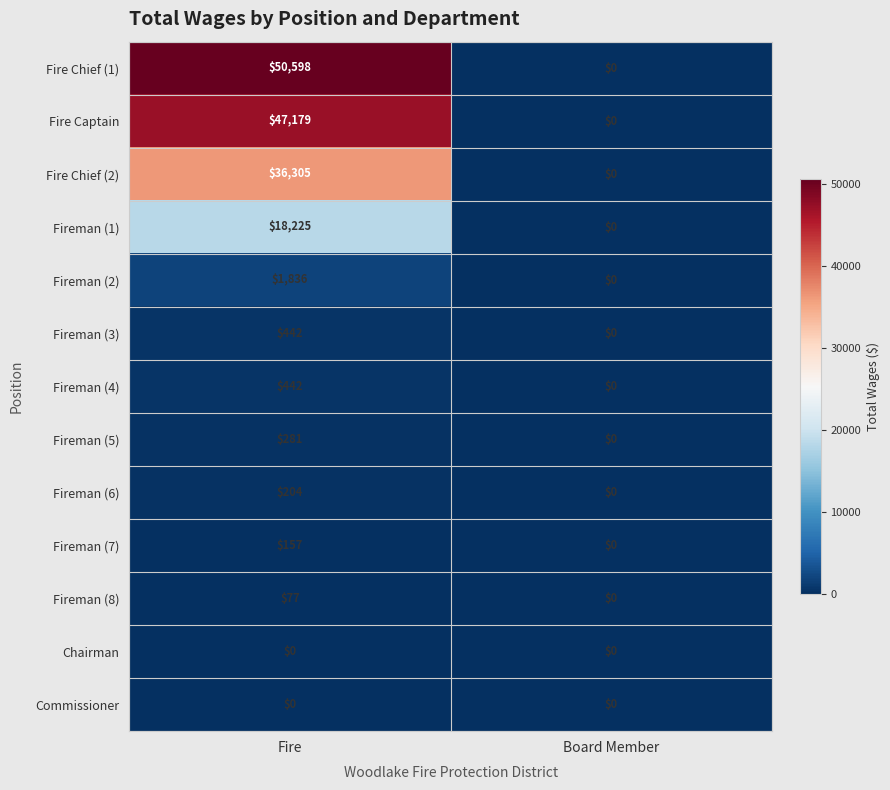

Reading right to left, list all the values displayed in this chart.

Fire Chief (1): Board Member=0	Fire=50598
Fire Captain: Board Member=0	Fire=47179
Fire Chief (2): Board Member=0	Fire=36305
Fireman (1): Board Member=0	Fire=18225
Fireman (2): Board Member=0	Fire=1836
Fireman (3): Board Member=0	Fire=442
Fireman (4): Board Member=0	Fire=442
Fireman (5): Board Member=0	Fire=281
Fireman (6): Board Member=0	Fire=204
Fireman (7): Board Member=0	Fire=157
Fireman (8): Board Member=0	Fire=77
Chairman: Board Member=0	Fire=0
Commissioner: Board Member=0	Fire=0